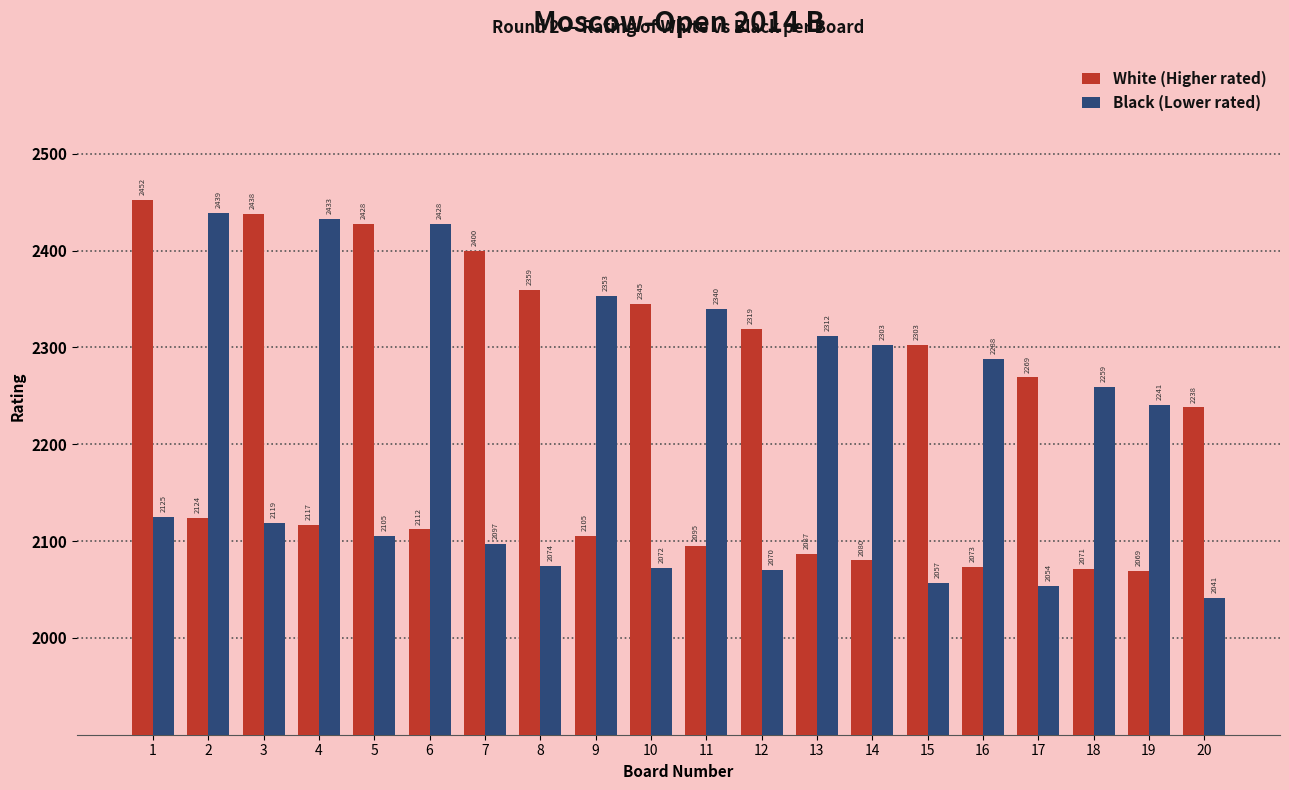

At how many categories does at least one series exceed 2295?

15